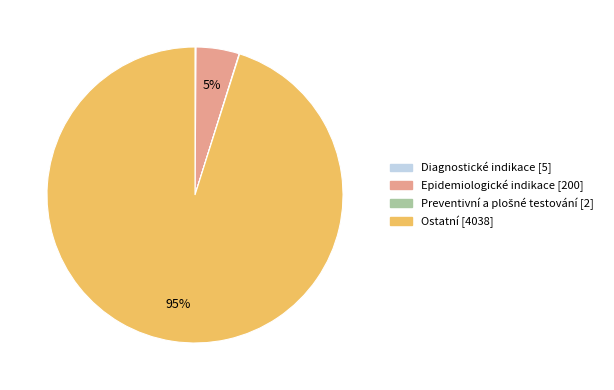

To the nearest percent, what is the difference between the largest and smallest slice percentages?

95%